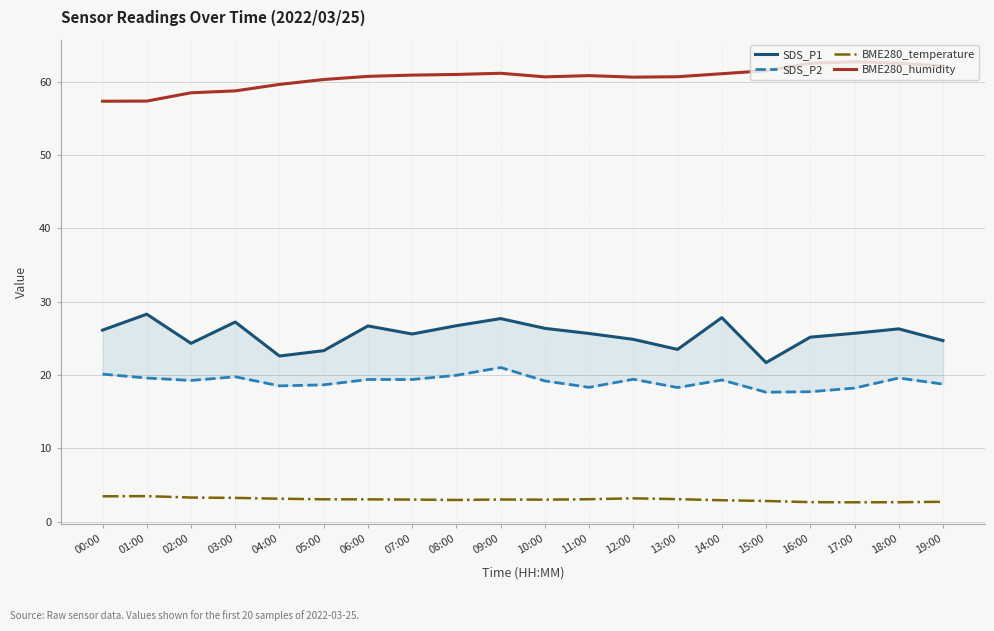

Count the number of data series in this chart.

4